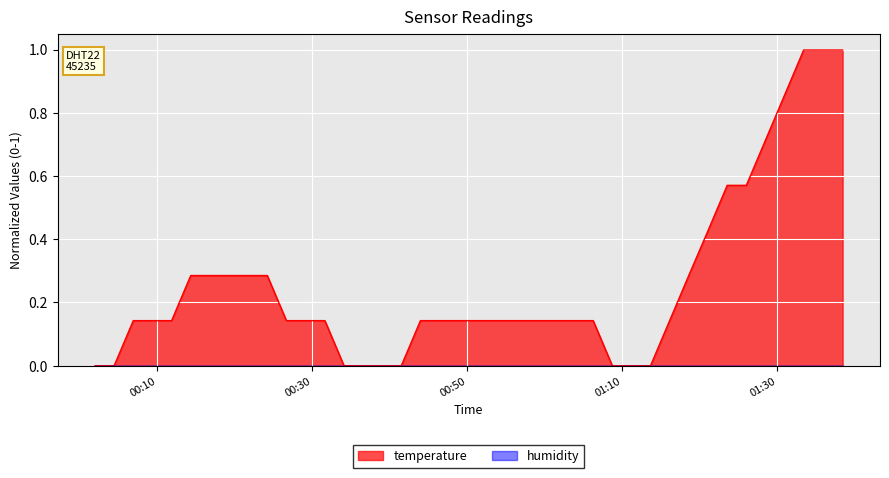

Which series has the widest spread of values?

temperature